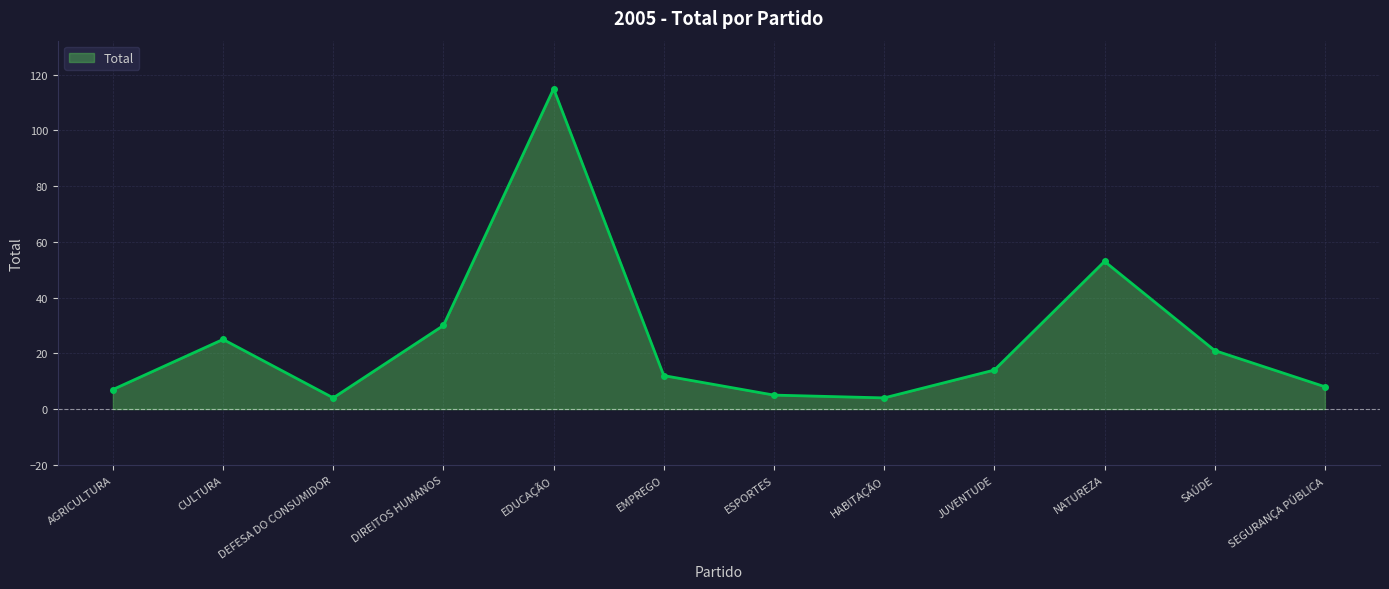

At which label is the value closest to 59?

NATUREZA